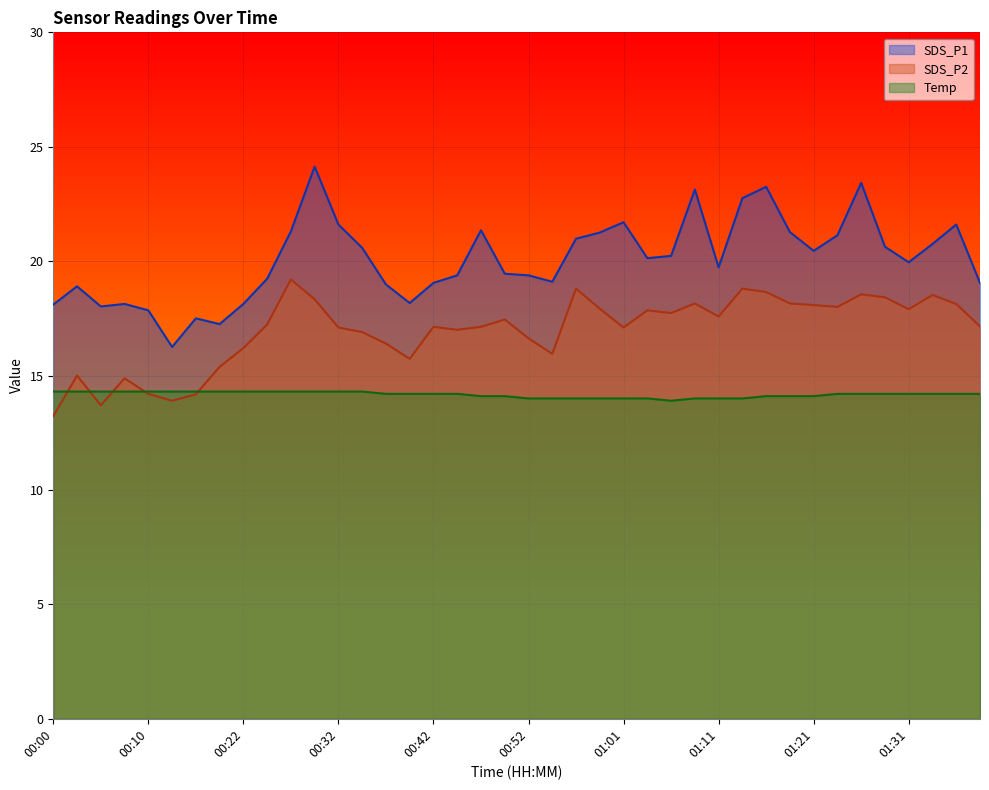

Rank the series by their maximum value, from lowest to highest.

Temp, SDS_P2, SDS_P1